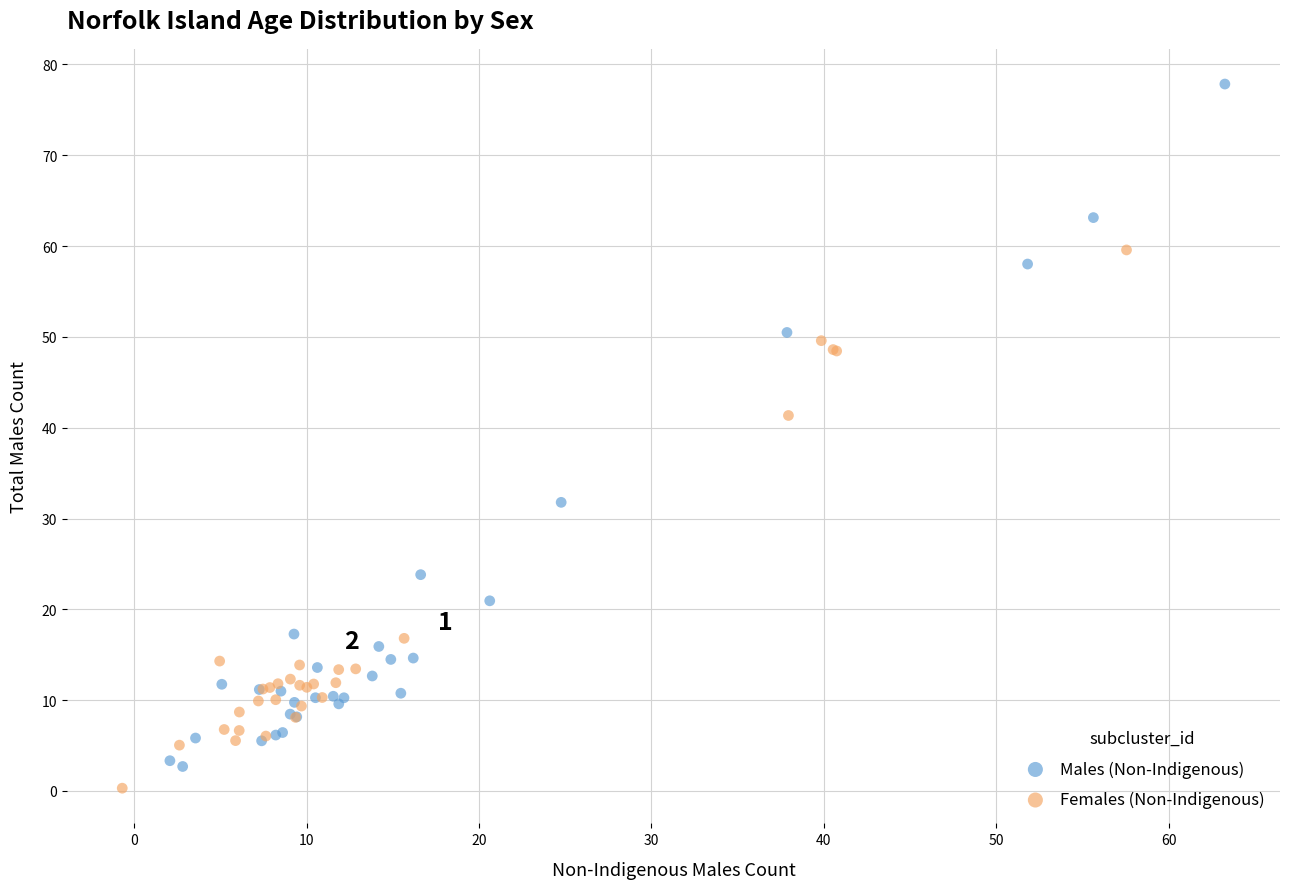

Which series has the widest spread of Y values?

Males (Non-Indigenous)